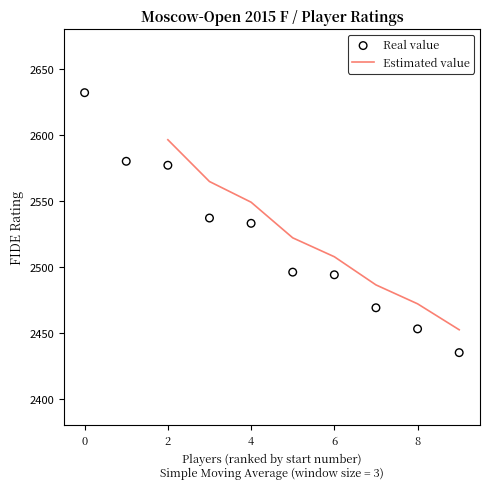

What is the highest value of the Estimated value series?

2596.3